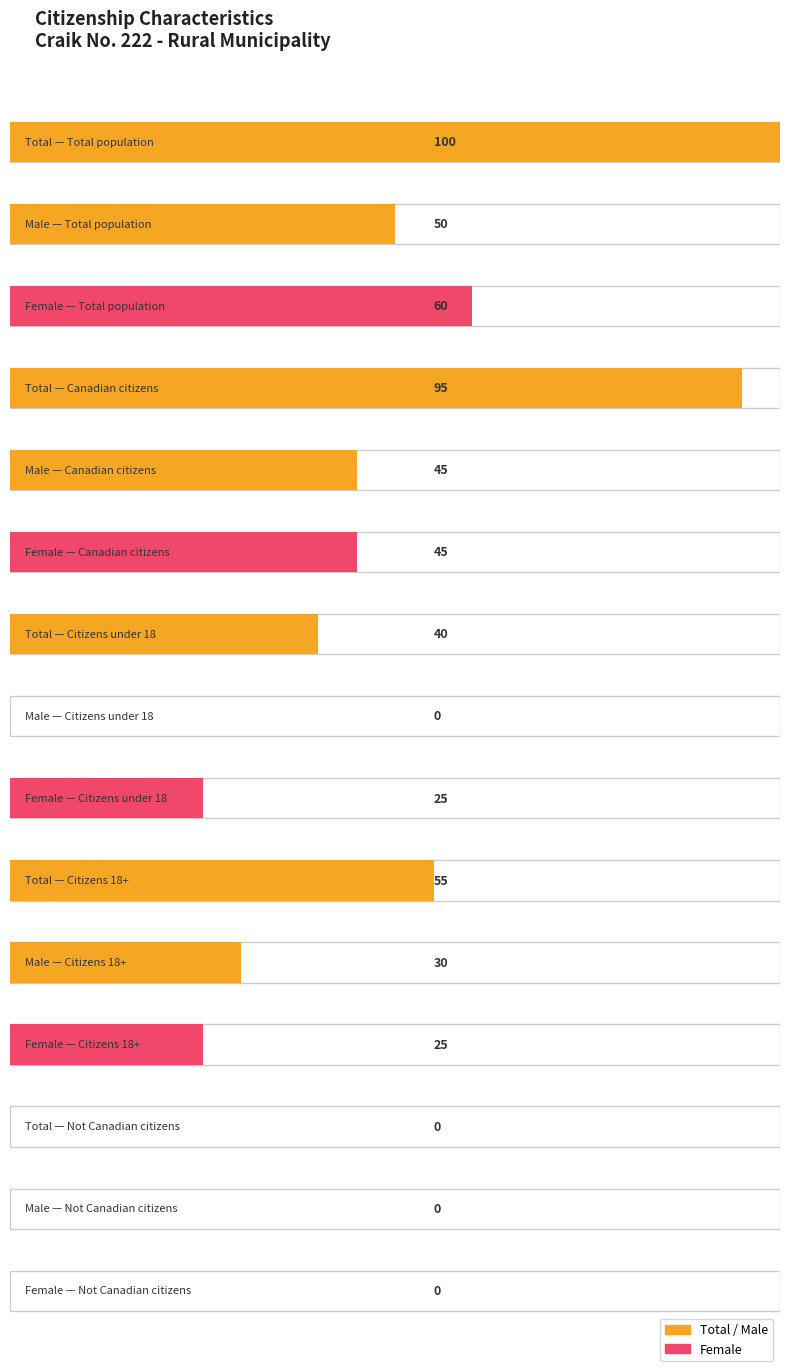

Which series has the widest spread of values?

Total